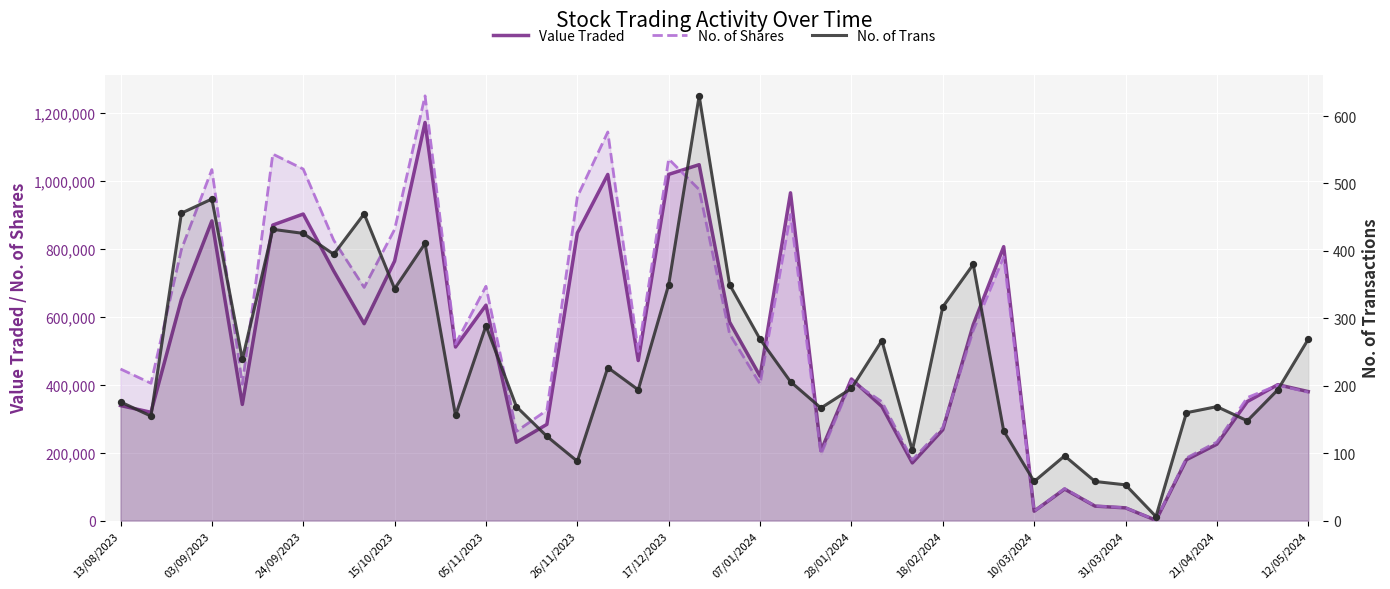

Which series has the largest Y range (max minus min)?

No. of Shares